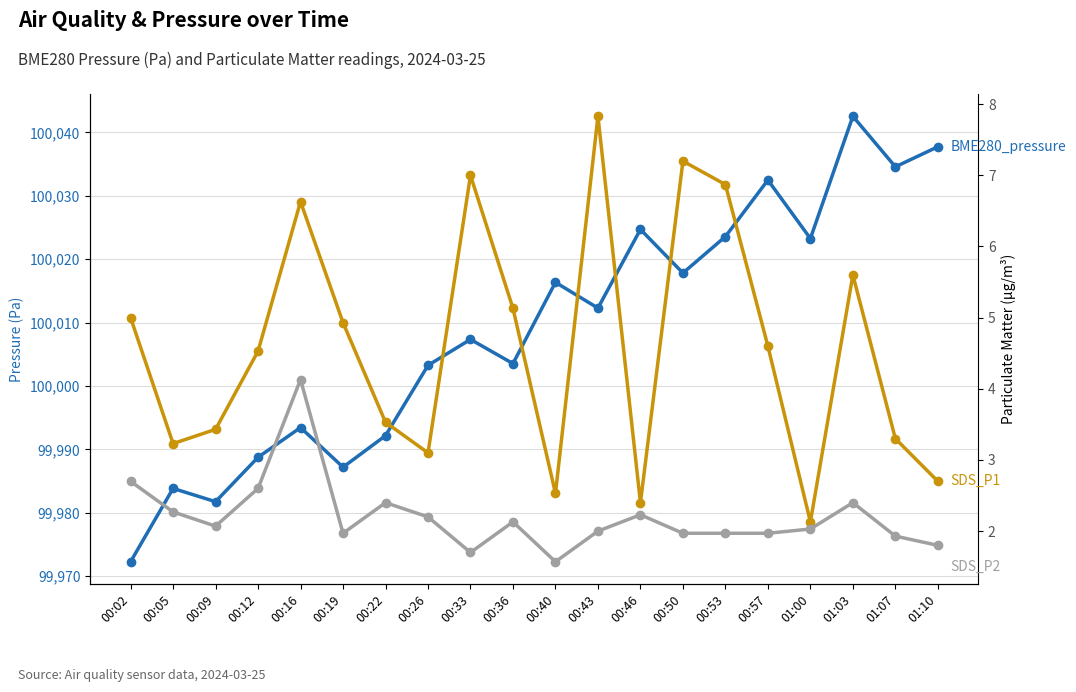

At which category does SDS_P2 reach its first local peak?

00:16